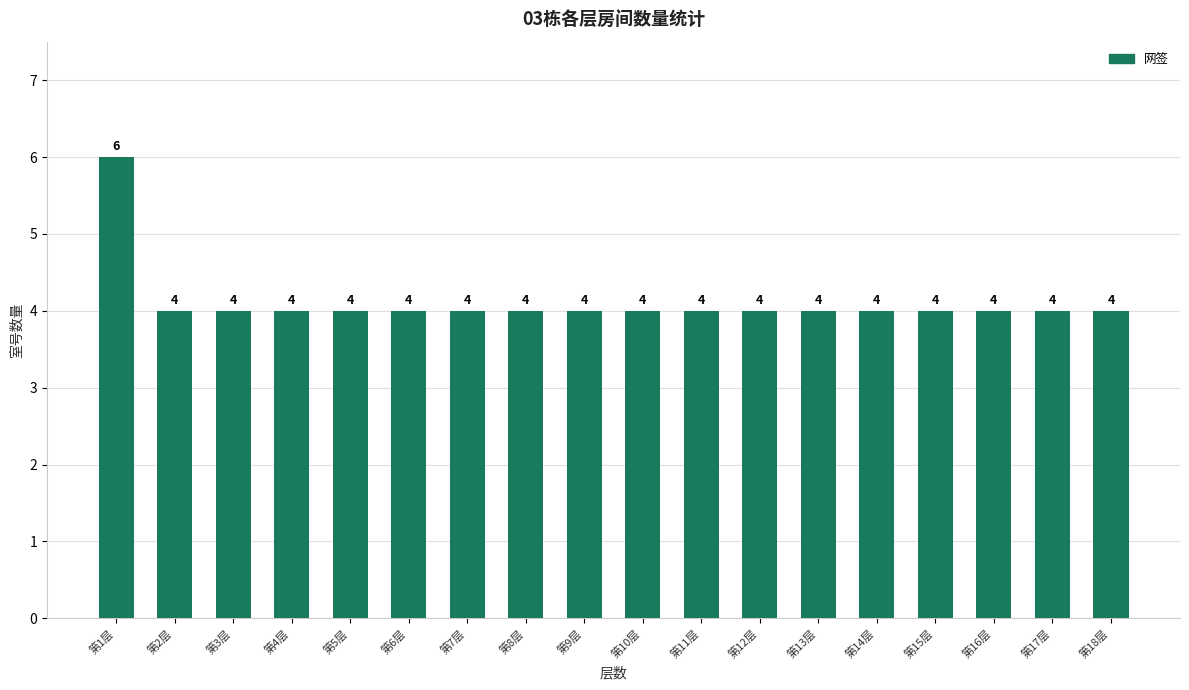

Is it true that the value at 第16层 is 4?

True